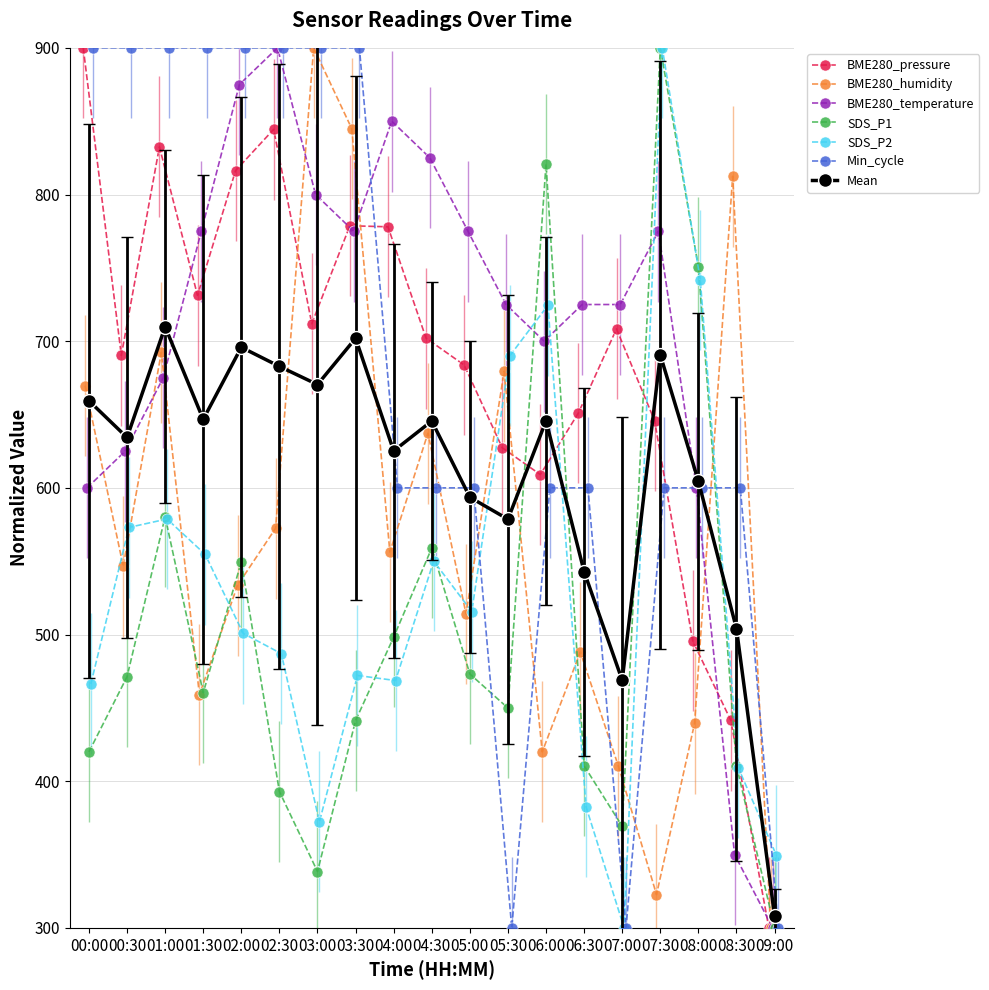

At which label does Min_cycle first exceed 600?

00:00